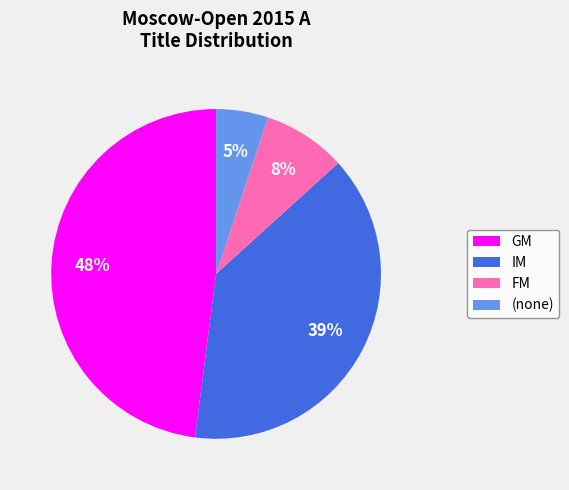

Is there any slice that represents more than half of the pie?

No